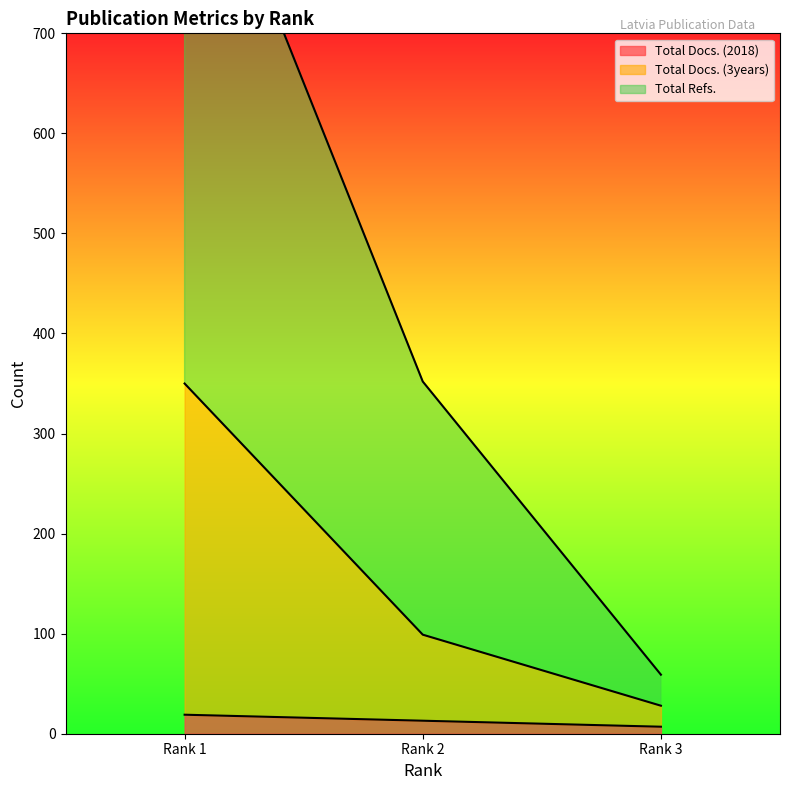

What is the minimum value shown in the chart?

7